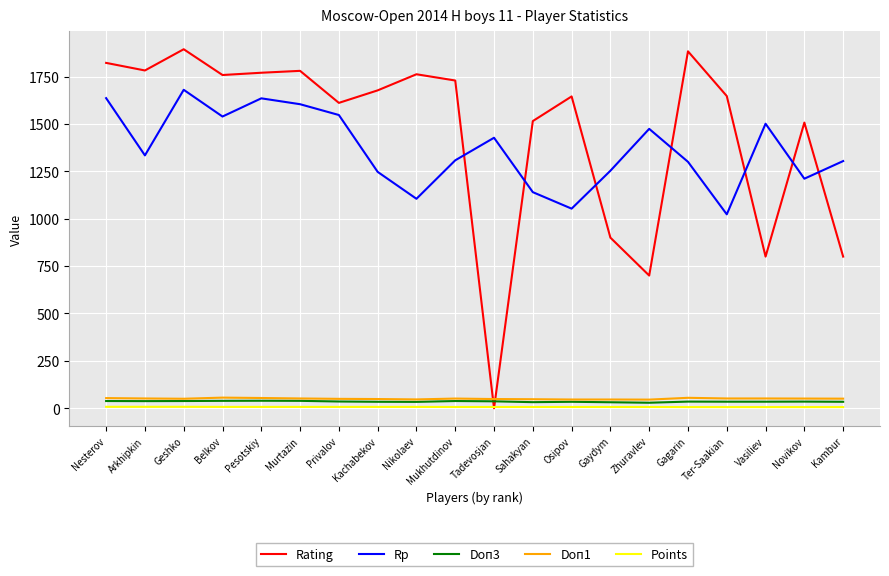

What position from the right is Gagarin?

5